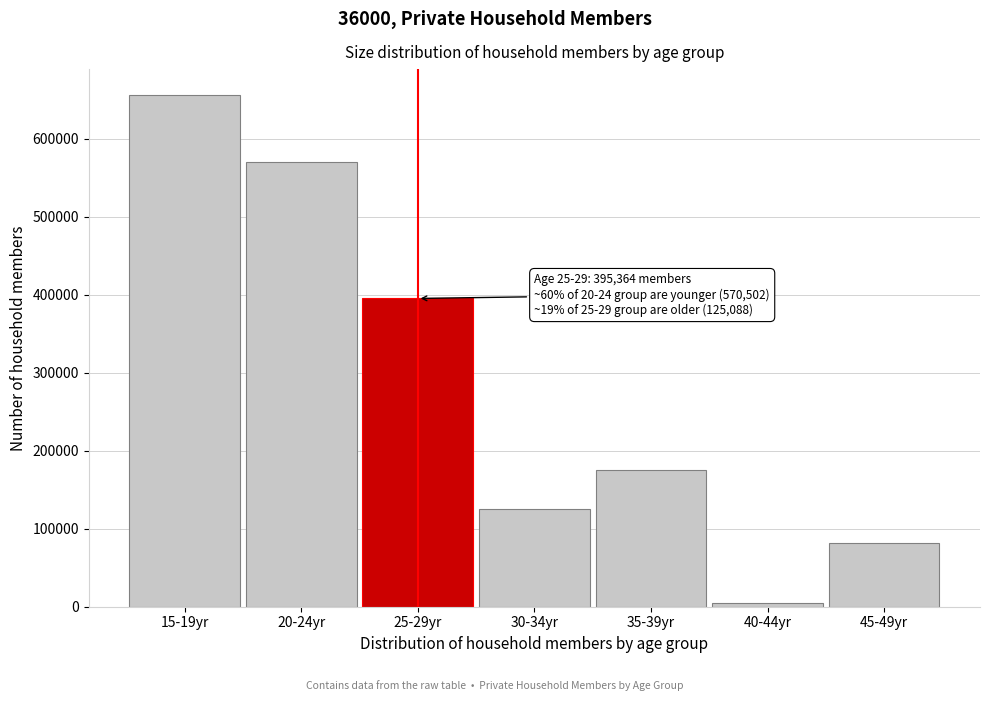

Reading left to right, transcribe all the data shown in this chart.

15-19yr=656465	20-24yr=570502	25-29yr=395364	30-34yr=125088	35-39yr=175138	40-44yr=4724	45-49yr=81239